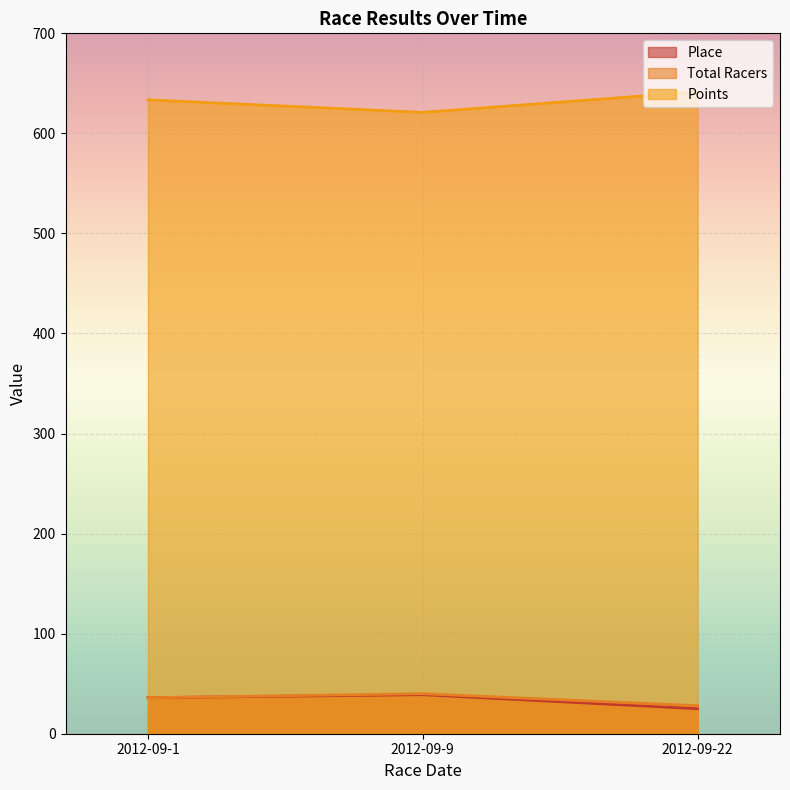

Reading right to left, list all the values displayed in this chart.

Place: 2012-09-22=25.0	2012-09-9=39.0	2012-09-1=36.0
Total Racers: 2012-09-22=28.0	2012-09-9=40.0	2012-09-1=36.0
Points: 2012-09-22=641.5	2012-09-9=621.0	2012-09-1=633.5